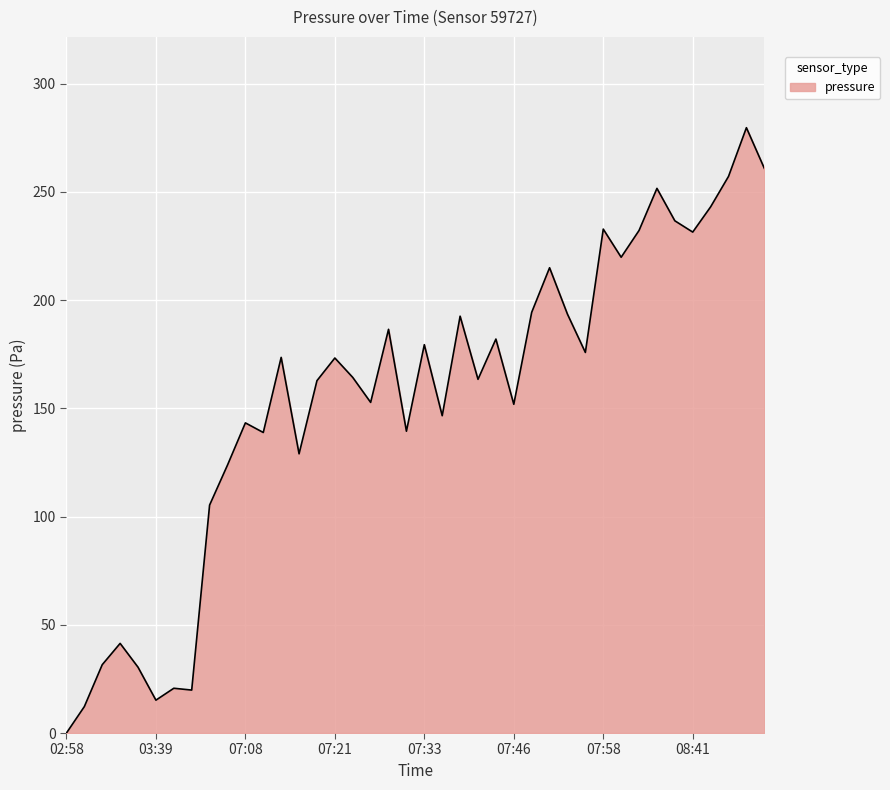

What is the difference between the maximum and minimum values?

279.6